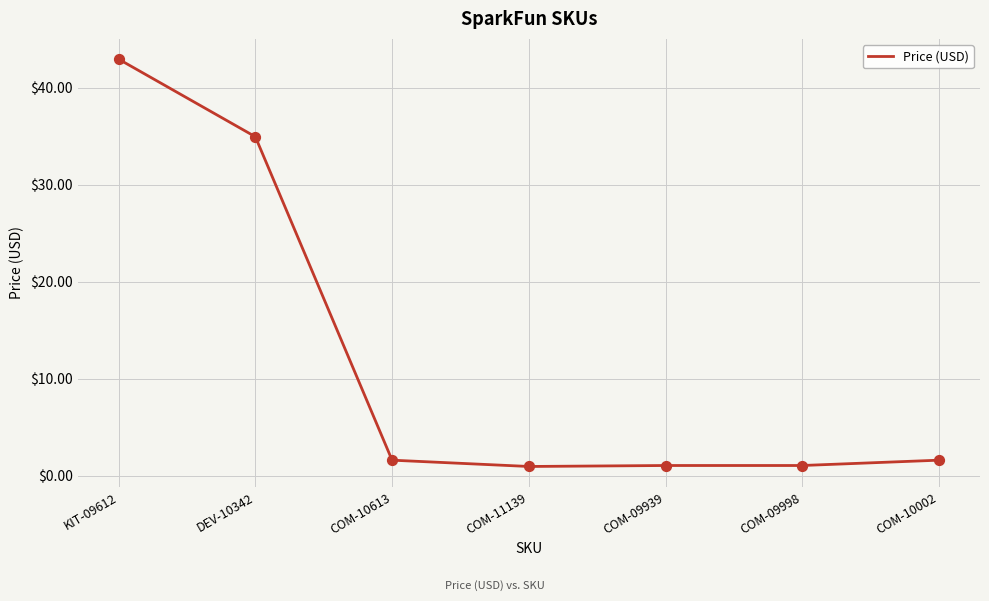

What is the ratio of the value at COM-09939 to the value at COM-10002?

0.7